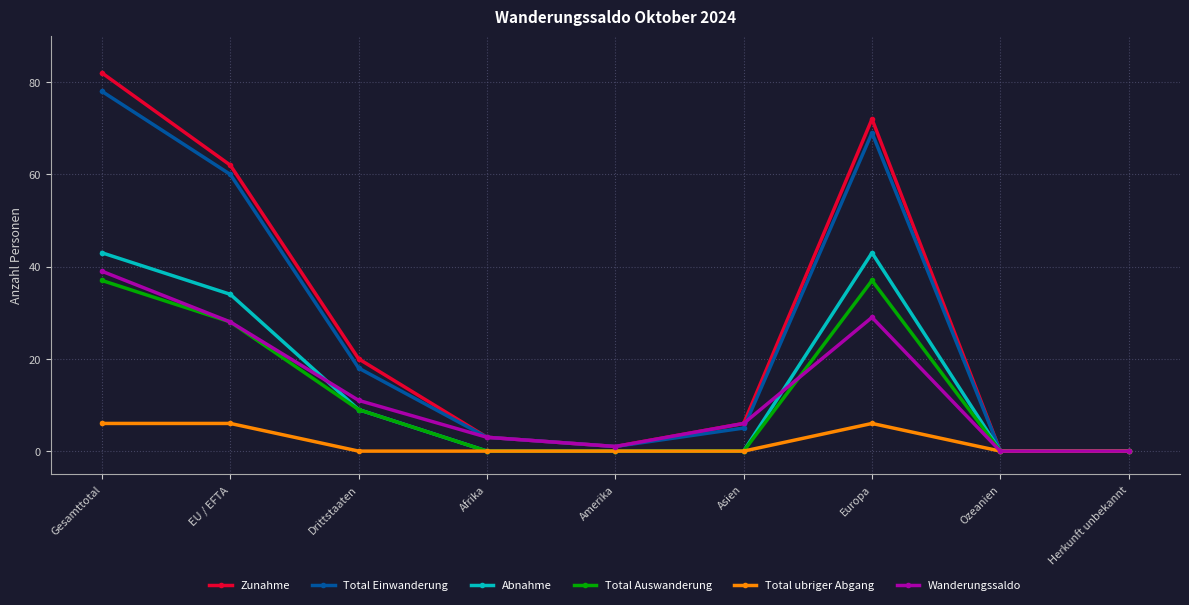

Reading left to right, transcribe all the data shown in this chart.

Zunahme: 82	62	20	3	1	6	72	0	0
Total Einwanderung: 78	60	18	3	1	5	69	0	0
Abnahme: 43	34	9	0	0	0	43	0	0
Total Auswanderung: 37	28	9	0	0	0	37	0	0
Total ubriger Abgang: 6	6	0	0	0	0	6	0	0
Wanderungssaldo: 39	28	11	3	1	6	29	0	0